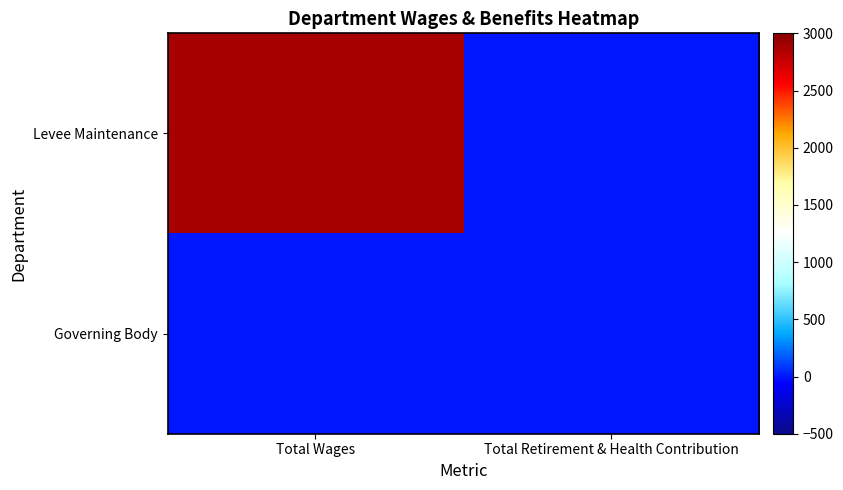

Reading left to right, transcribe all the data shown in this chart.

Levee Maintenance: Total Wages=2880	Total Retirement & Health Contribution=0
Governing Body: Total Wages=0	Total Retirement & Health Contribution=0